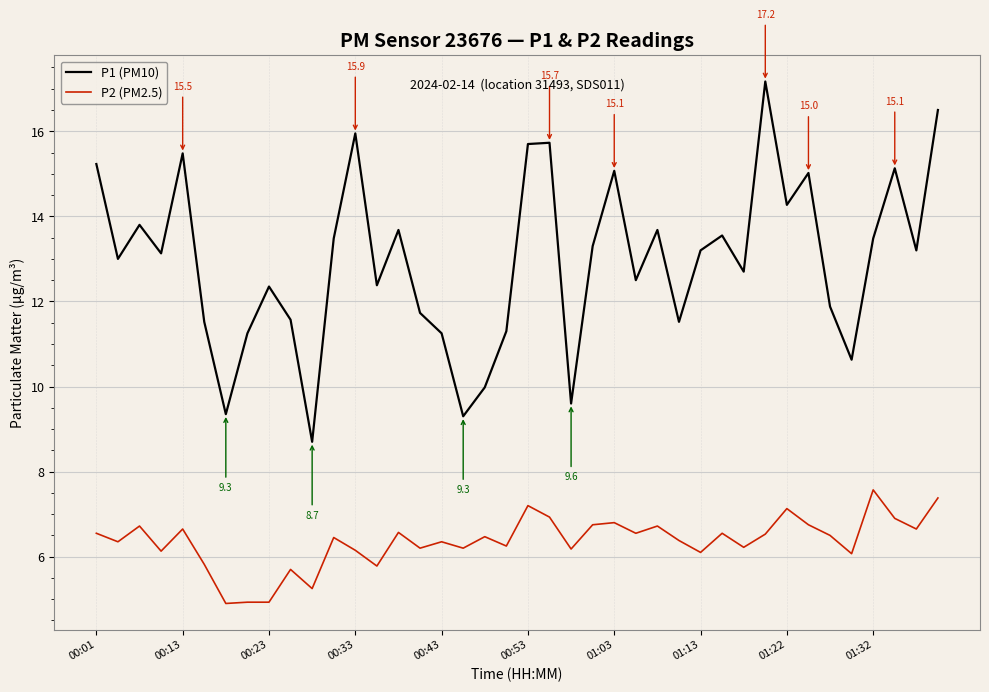

What is the difference between the maximum and minimum values in the P1 (PM10) series?

8.5